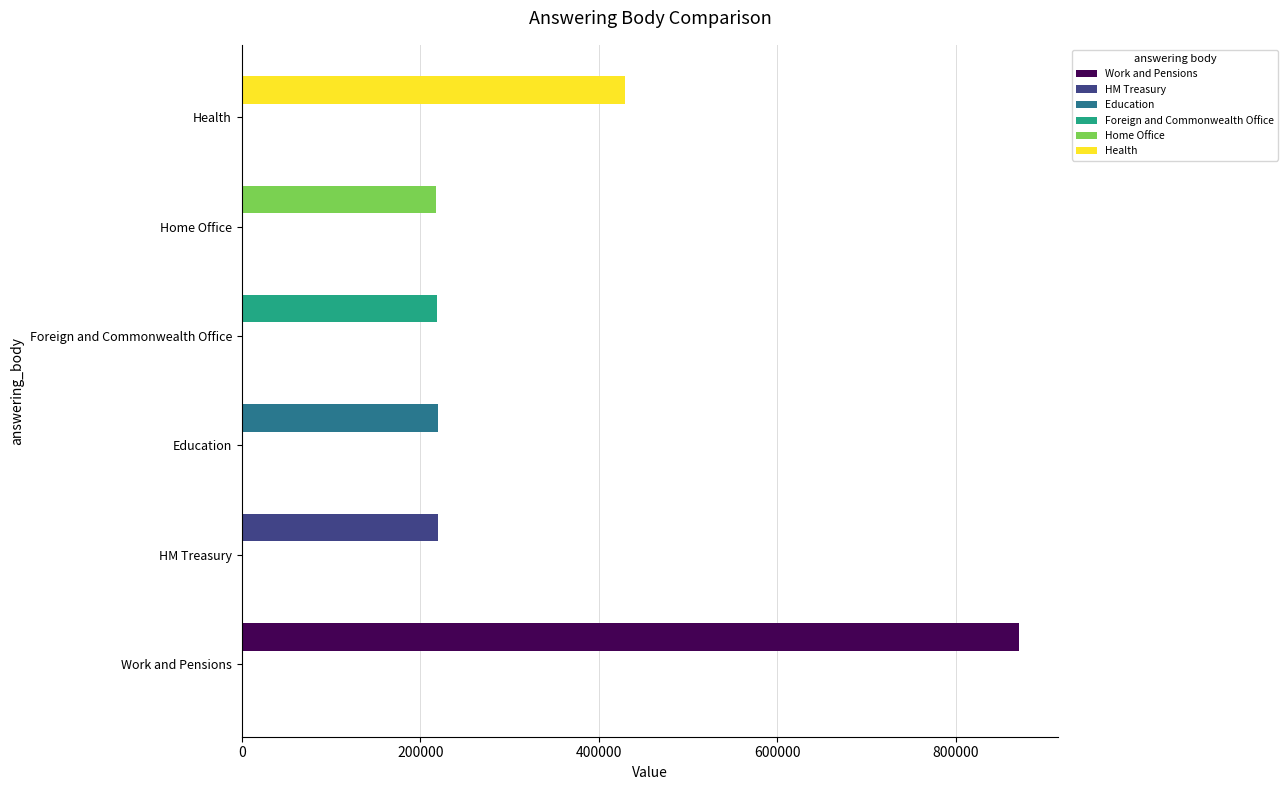

At which category is the sum across all series the highest?

Work and Pensions